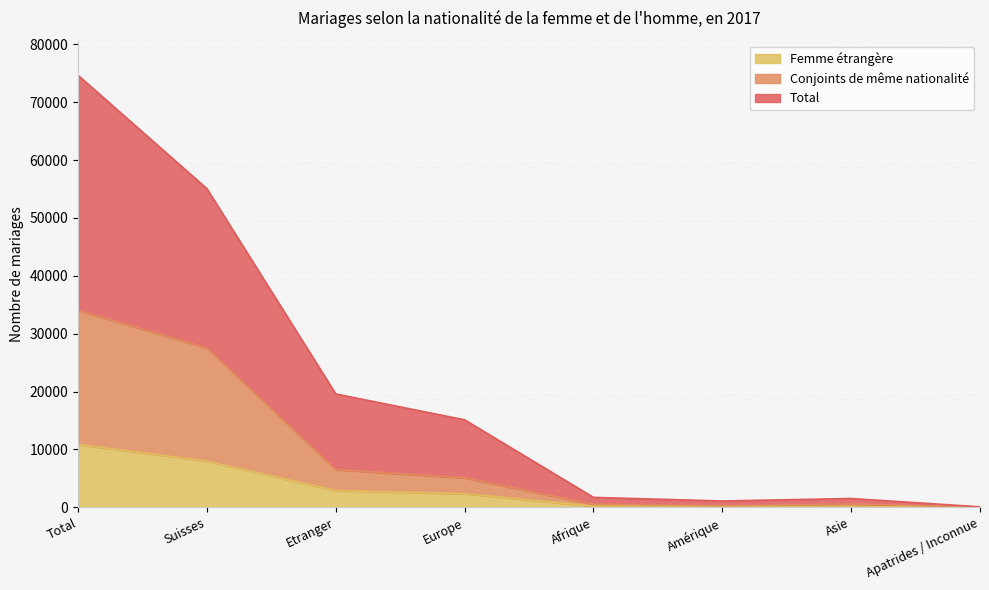

Does the chart display data point markers on the line(s)?

No